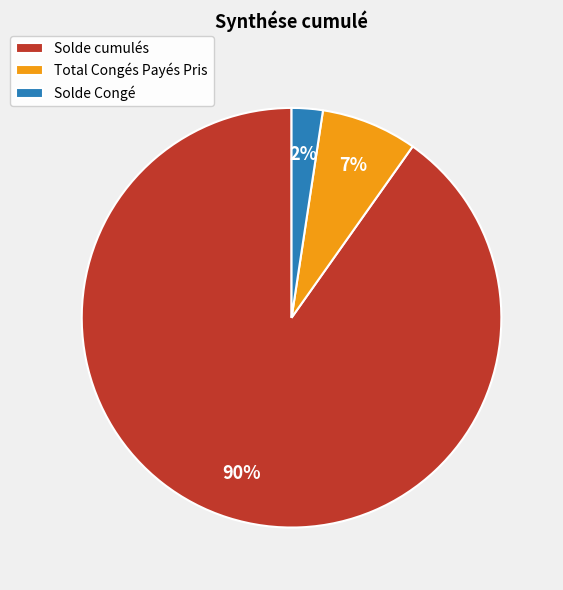

What is the largest slice in the pie chart?

Solde cumulés